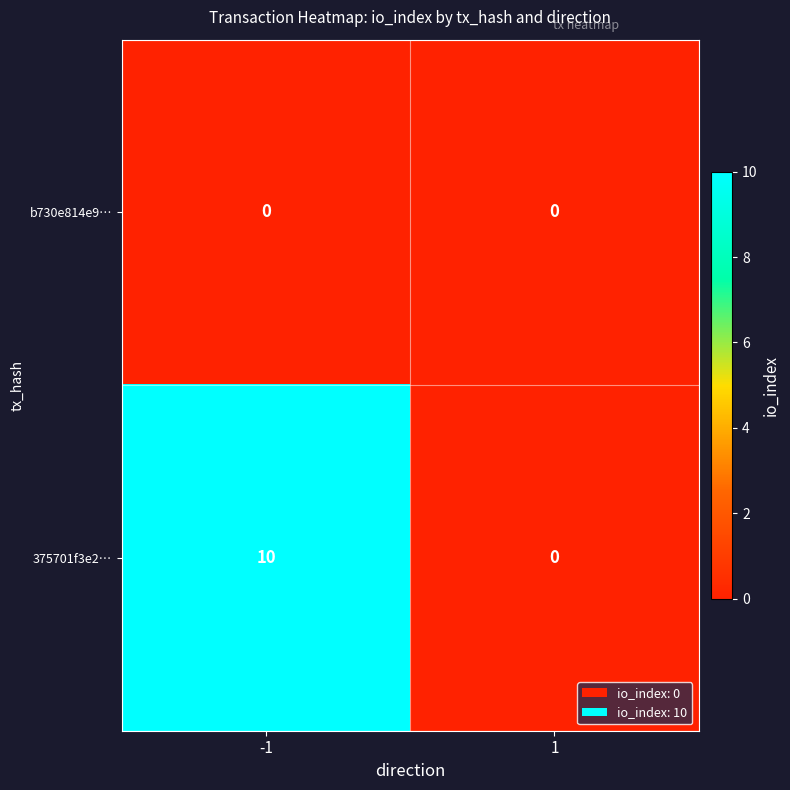

What is the sum of all 375701f3e2… values?

10